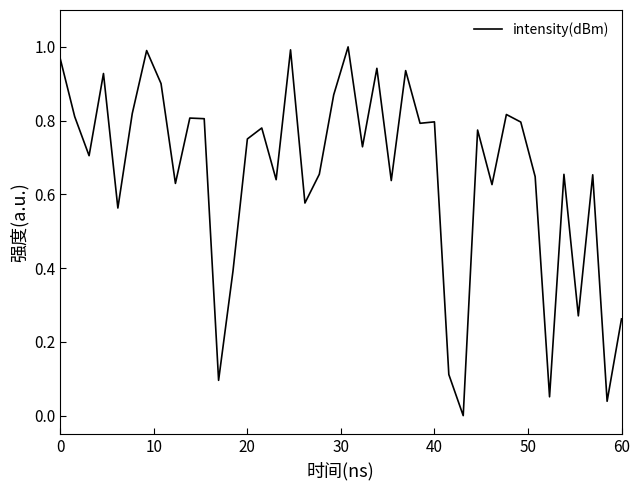

What is the value of the 20th point from the left?

0.9